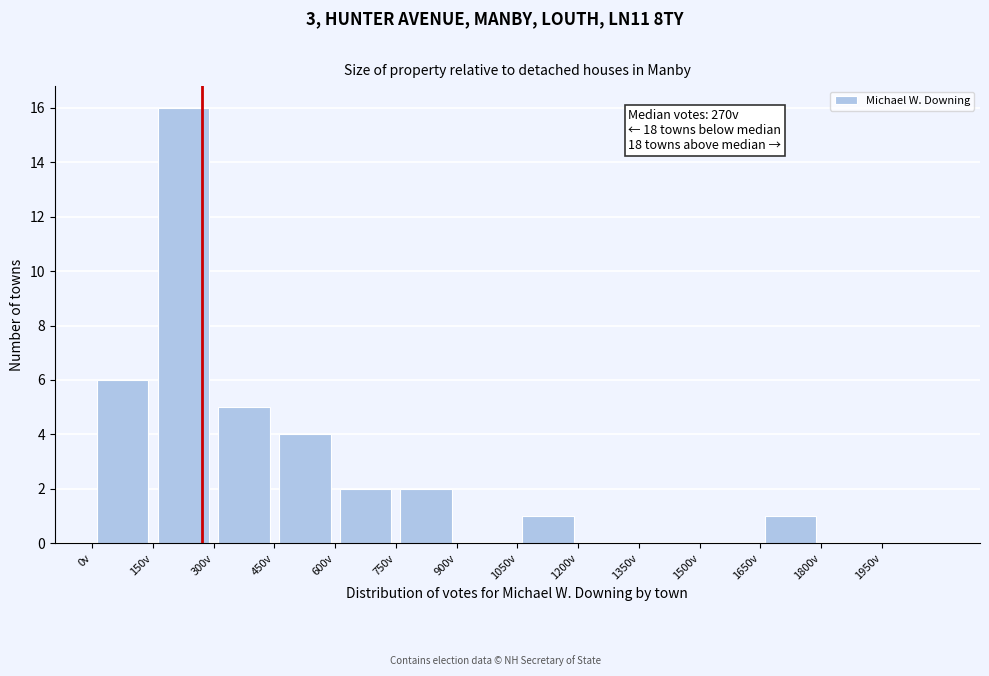

Which range on the x-axis has the tallest bar?

150 to 300